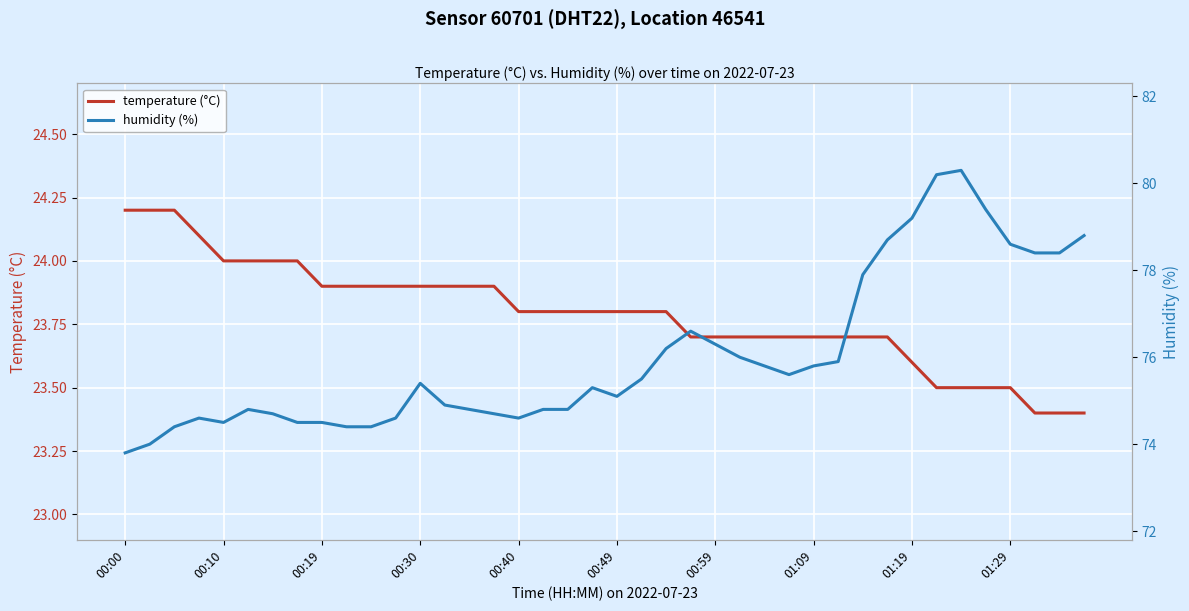

At which category does the chart reach its peak across all series?

34